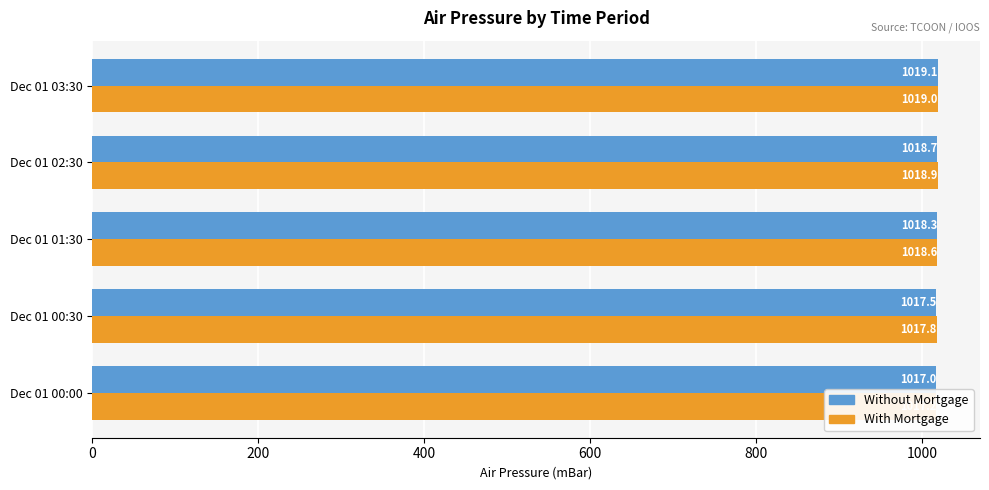

The Without Mortgage series shows 1017.0 at Dec 01 00:00. True or false?

True